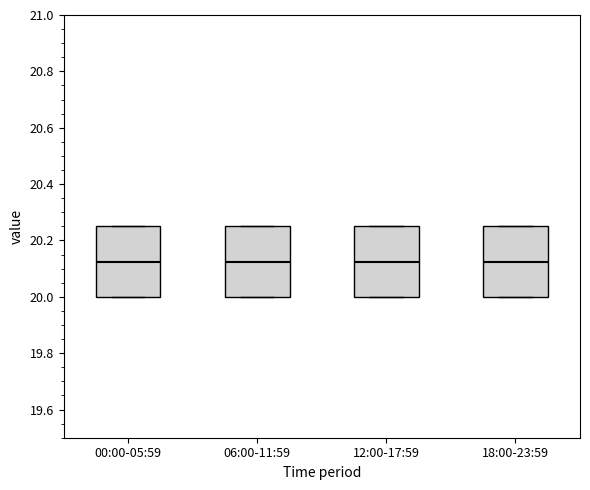

Reading left to right, read every box against the y-axis: the position of its median line, the range the box covers, and the ends of its whiskers. The values are not printed on the chart, so give them approximately, as read against the axis.

00:00-05:59: median 20.12, box 20.00 to 20.26, whiskers 20.00 to 20.26
06:00-11:59: median 20.12, box 20.00 to 20.26, whiskers 20.00 to 20.26
12:00-17:59: median 20.12, box 20.00 to 20.26, whiskers 20.00 to 20.26
18:00-23:59: median 20.12, box 20.00 to 20.26, whiskers 20.00 to 20.26